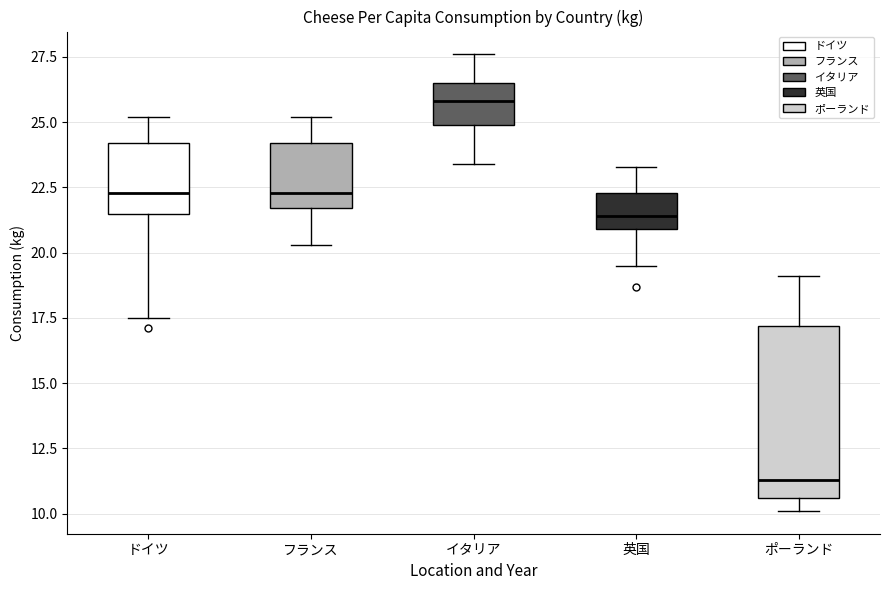

Reading left to right, read every box against the y-axis: the position of its median line, the range the box covers, and the ends of its whiskers. The values are not printed on the chart, so give them approximately, as read against the axis.

ドイツ: median 22.5, box 21.5 to 24.0, whiskers 17.5 to 25.0
フランス: median 22.5, box 21.5 to 24.0, whiskers 20.5 to 25.0
イタリア: median 26.0, box 25.0 to 26.5, whiskers 23.5 to 27.5
英国: median 21.5, box 21.0 to 22.5, whiskers 19.5 to 23.5
ポーランド: median 11.5, box 10.5 to 17.0, whiskers 10.0 to 19.0